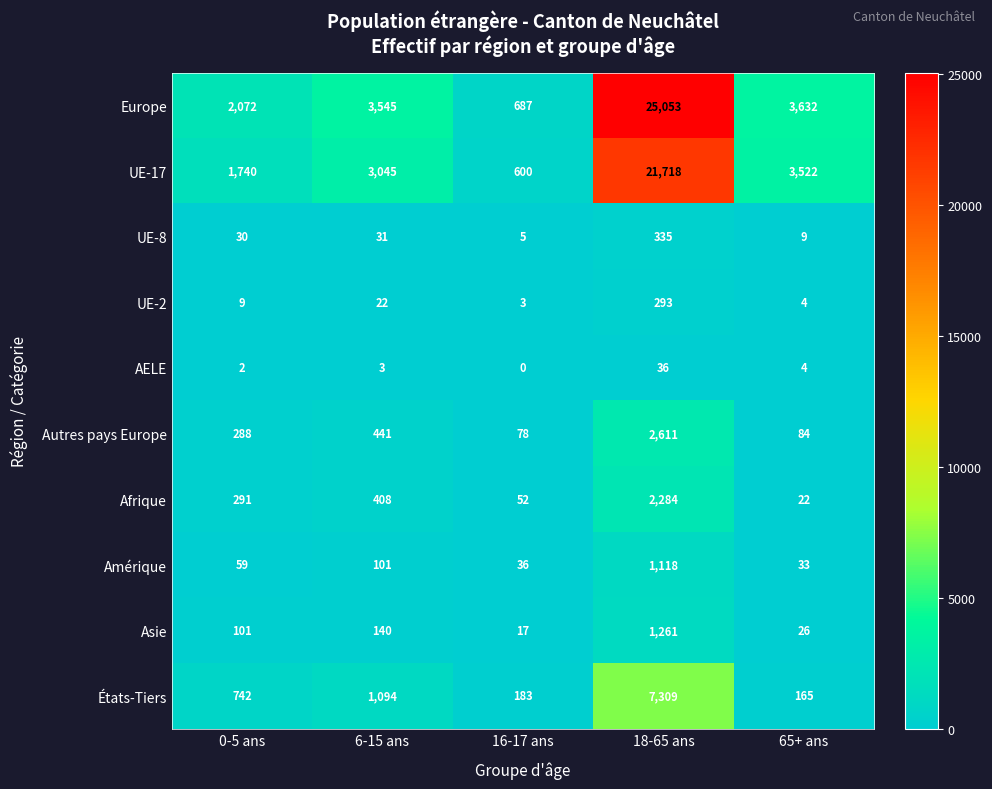

What is the difference between the highest and lowest values at 16-17 ans?

687